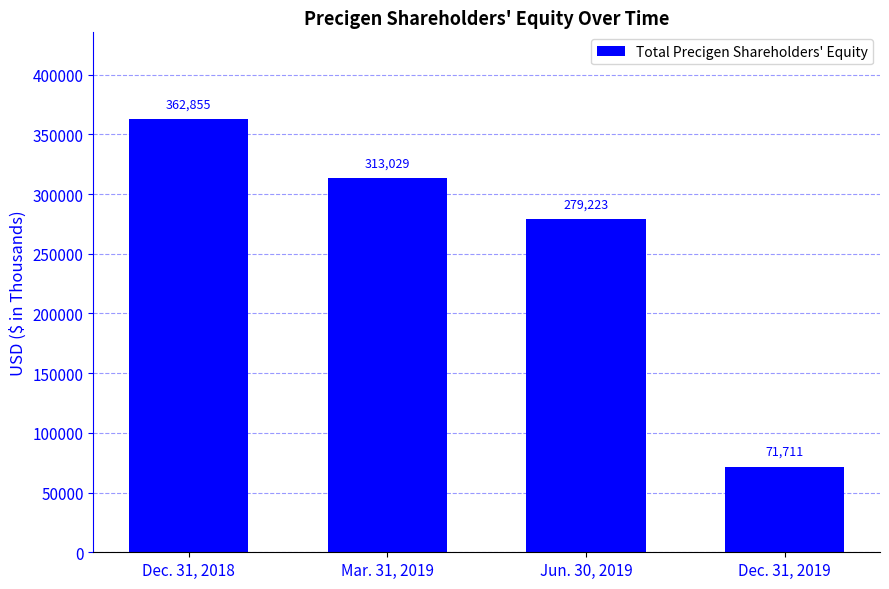

How many categories are shown in the chart?

4